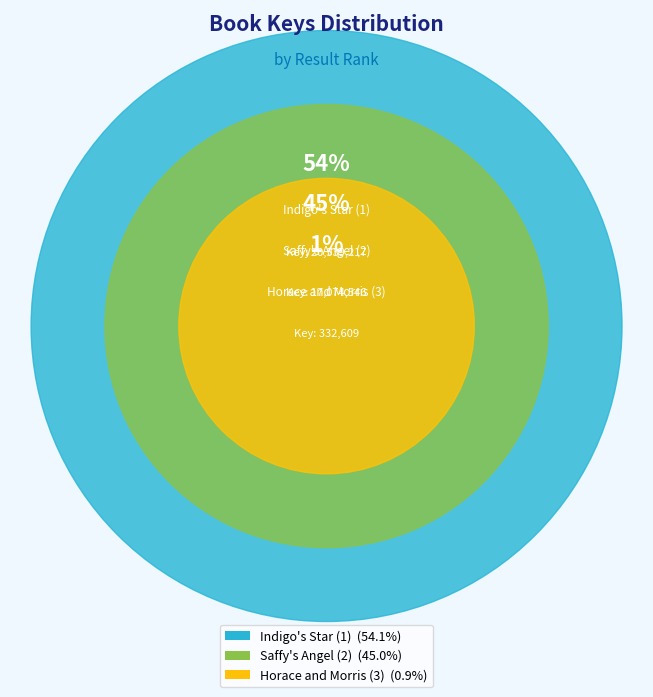

What is the smallest slice in the pie chart?

Horace and Morris (3)